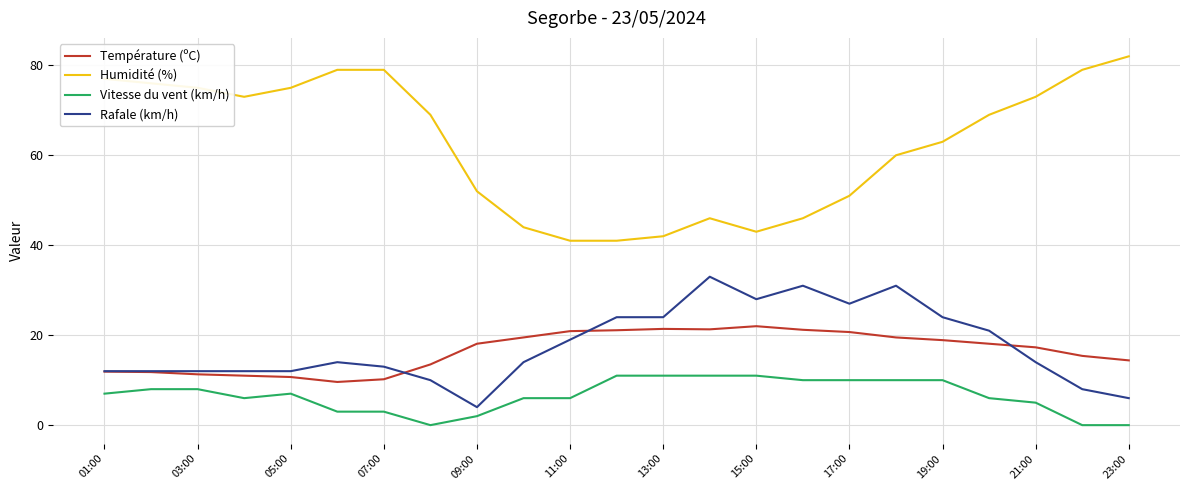

Which series has the largest total across all categories?

Humidité (%)